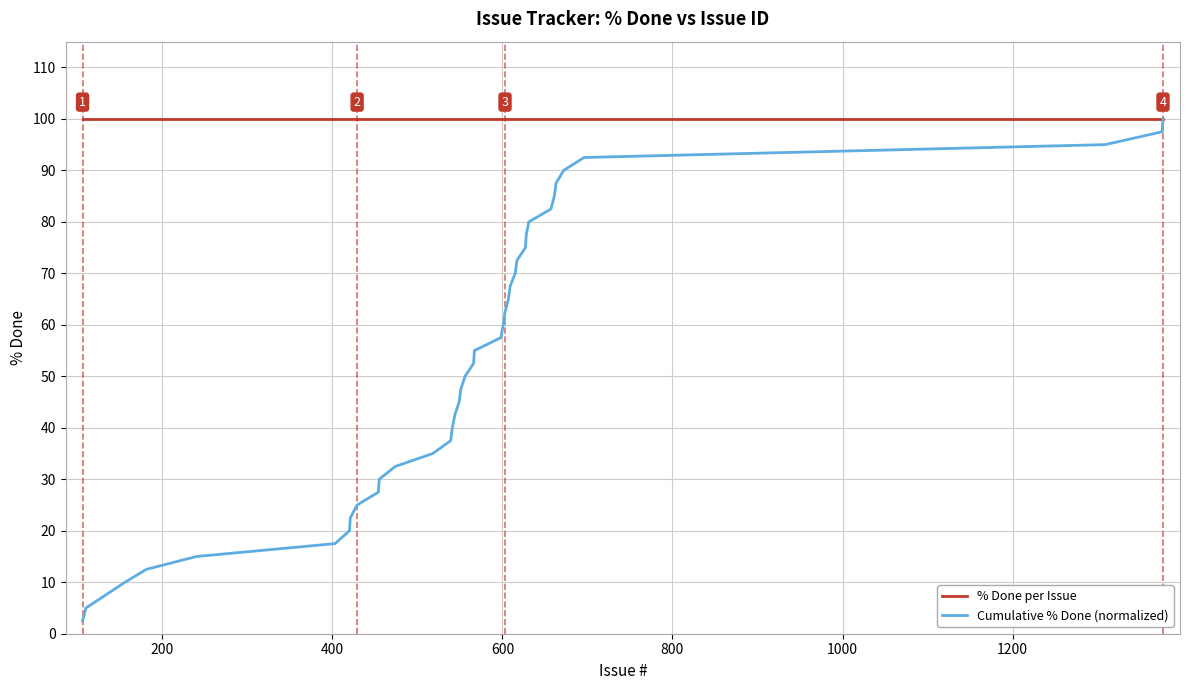

What is the maximum value for % Done per Issue?

100.0